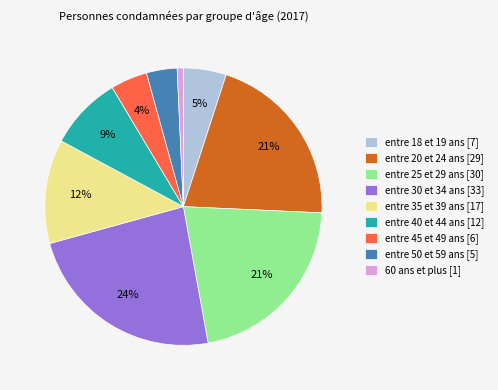

To the nearest percent, what is the average slice percentage?

11%